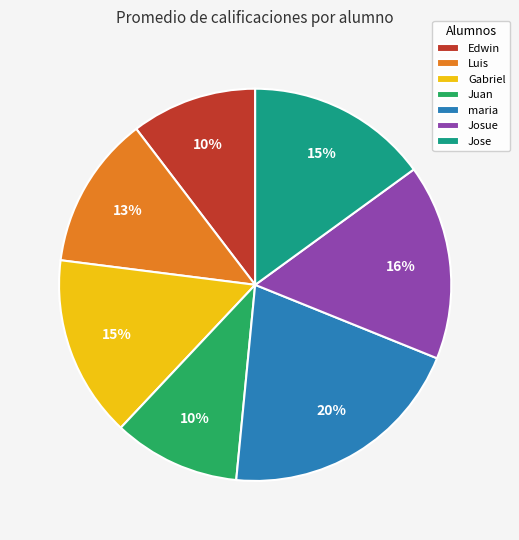

To the nearest percent, what is the combined percentage of Josue and Luis?

29%